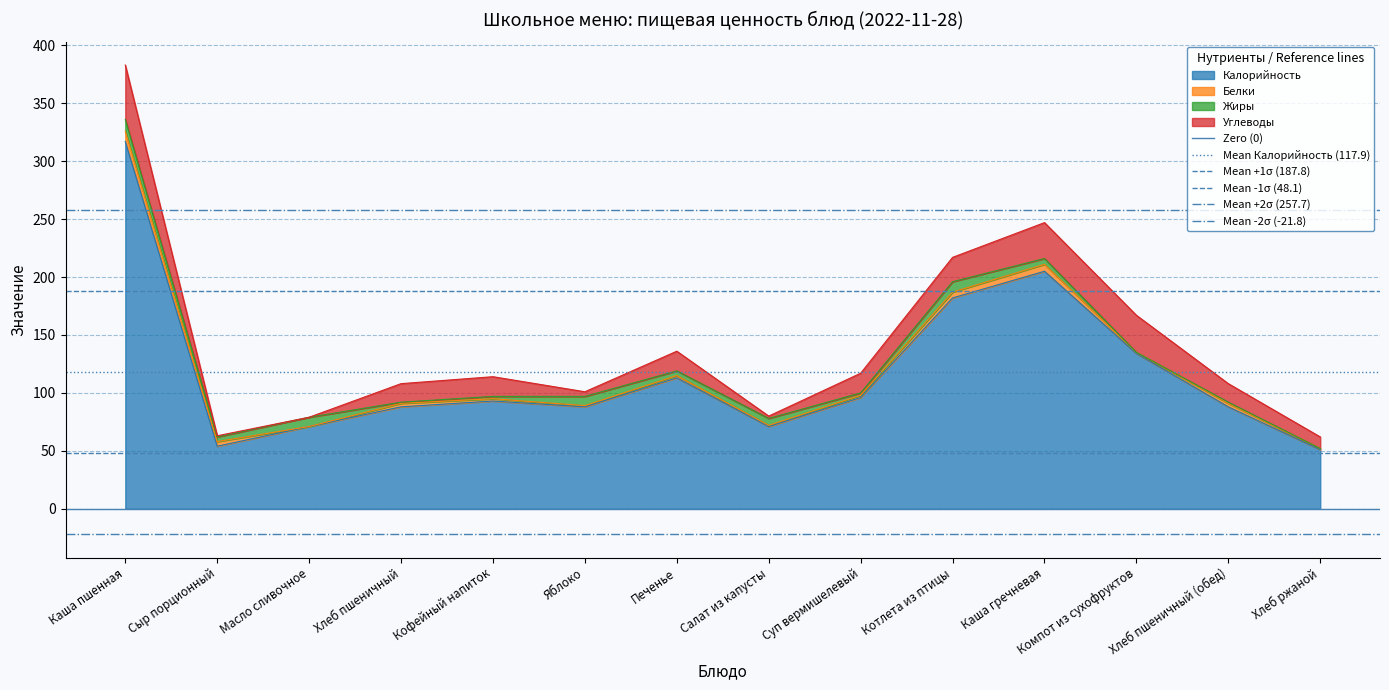

True or false: Калорийность has a value of 123 at Салат из капусты.

False